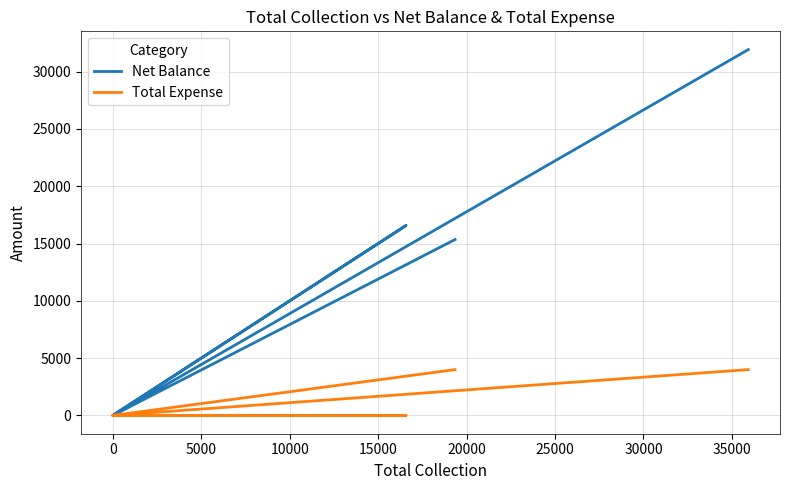

Reading left to right, what are all the values shown in this chart?

Net Balance: 15350	0	0	16574	0	31924
Total Expense: 4000	0	0	0	0	4000